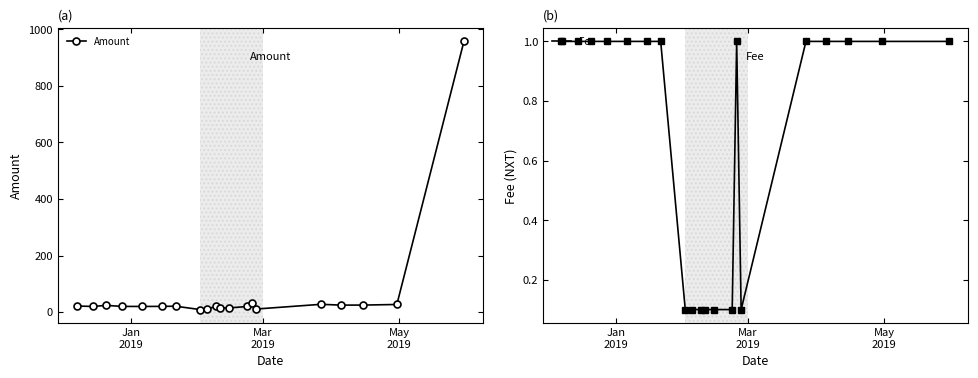

What is the value of the Amount point at the 17th from the left?

24.9